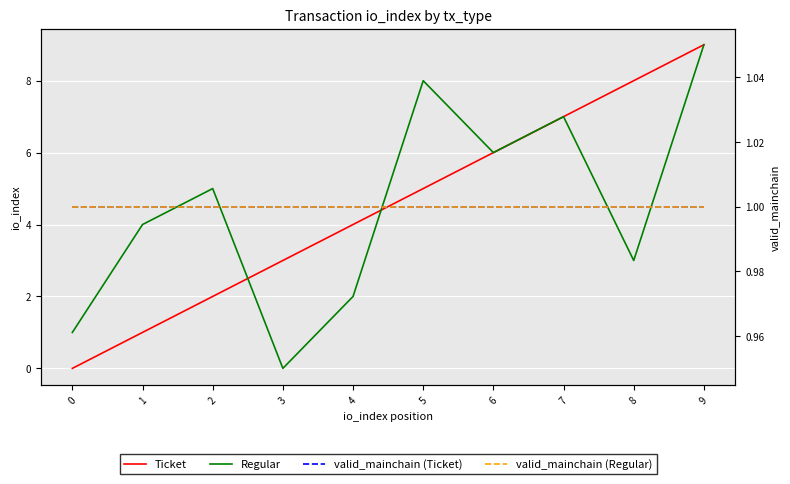

Reading left to right, transcribe all the data shown in this chart.

Ticket: 0	1	2	3	4	5	6	7	8	9
Regular: 1	4	5	0	2	8	6	7	3	9
valid_mainchain (Ticket): 1	1	1	1	1	1	1	1	1	1
valid_mainchain (Regular): 1	1	1	1	1	1	1	1	1	1